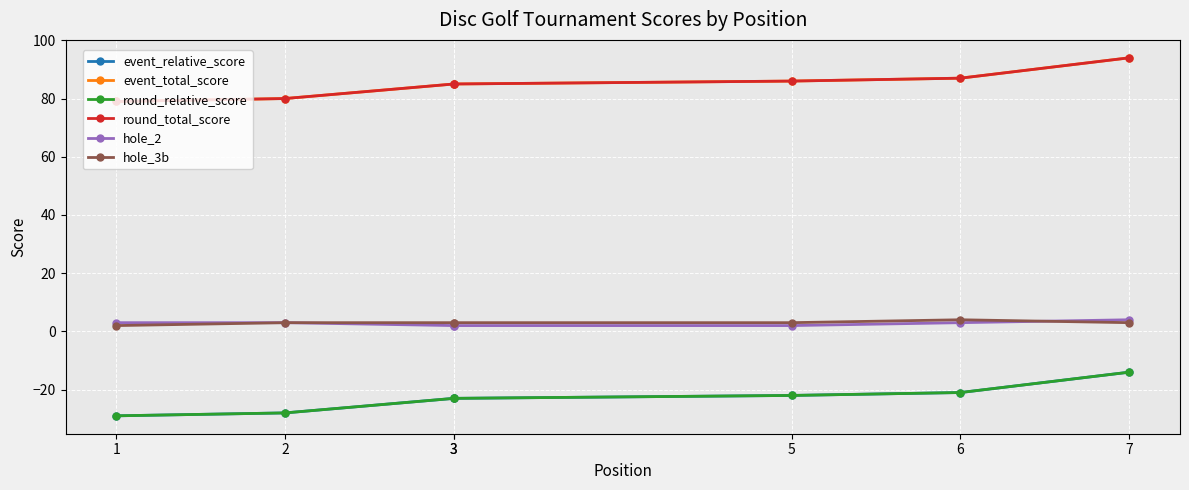

Which series has the widest spread of values?

event_relative_score